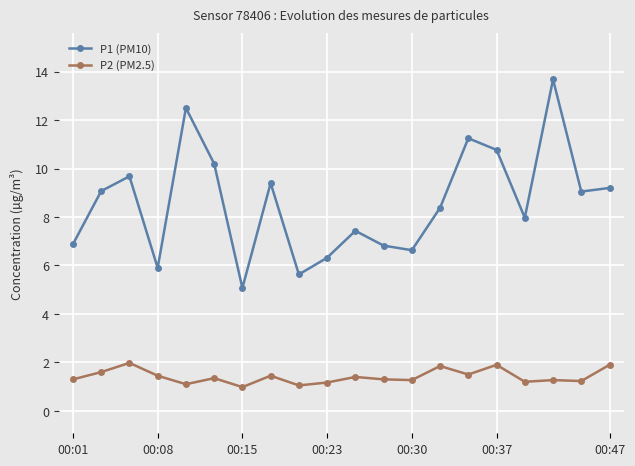

What is the average value of the P2 (PM2.5) series?

1.4